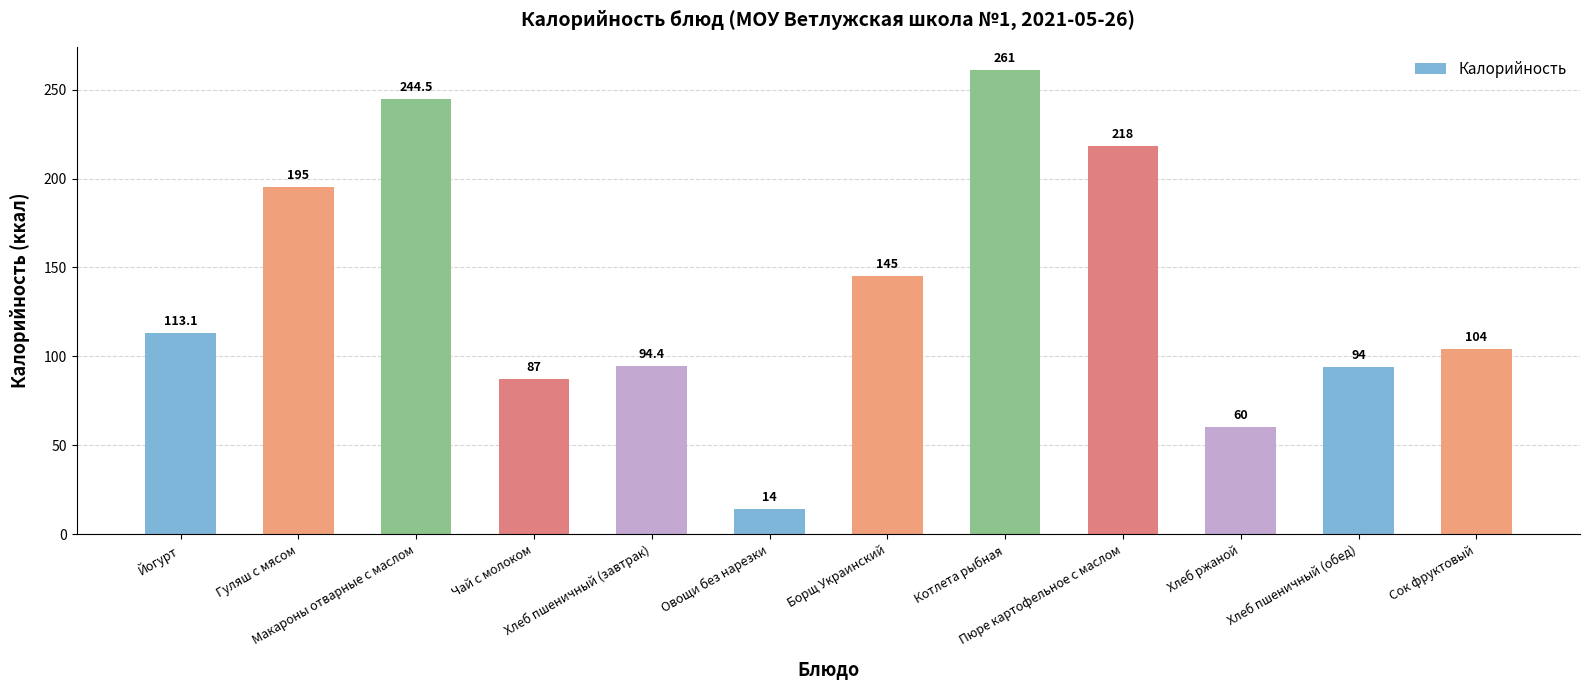

What is the sum of the values at Йогурт and Котлета рыбная?

374.1